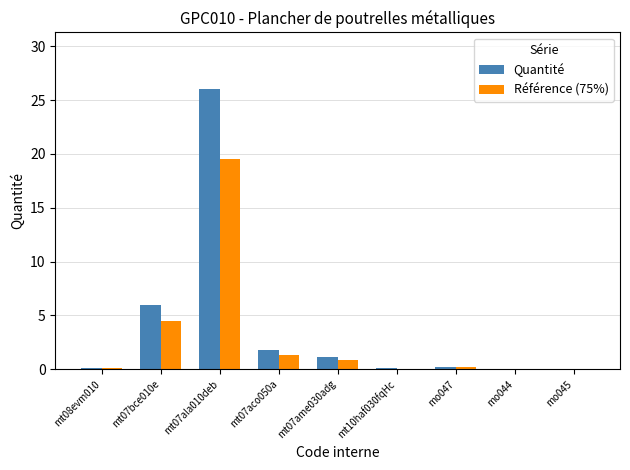

Which series has the widest spread of values?

Quantité